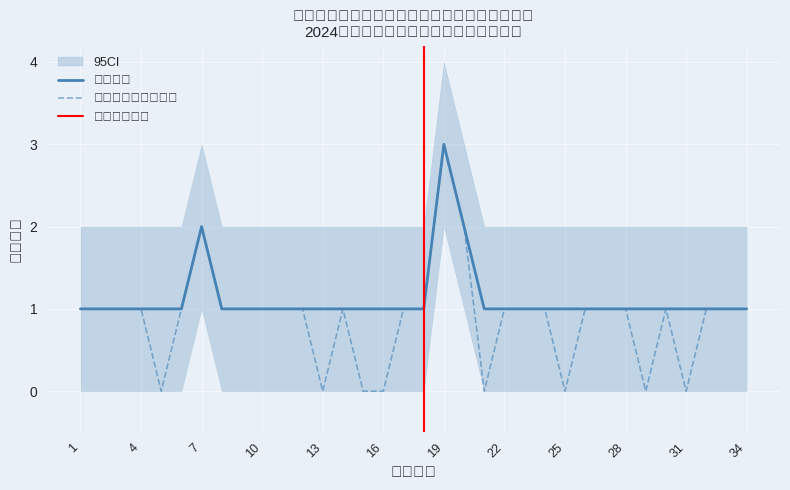

At 11, list the series in order from largest to smallest.

初级专业技术岗, 招聘人数